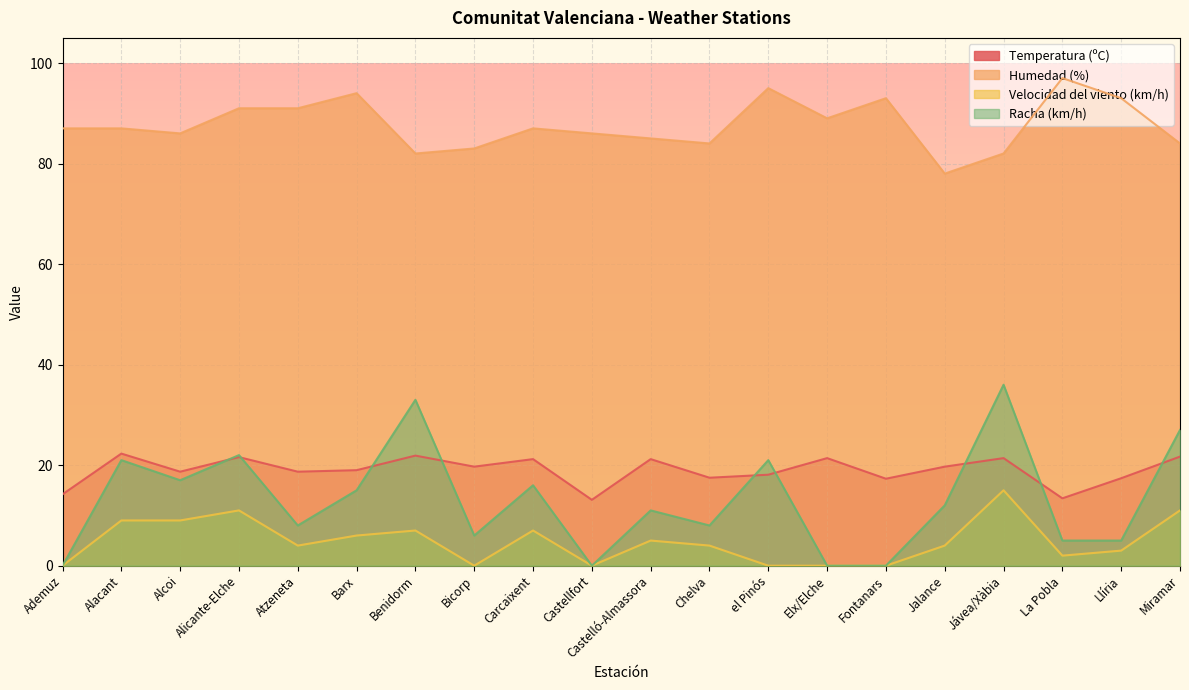

At which label does Racha (km/h) reach its peak?

Jávea/Xàbia